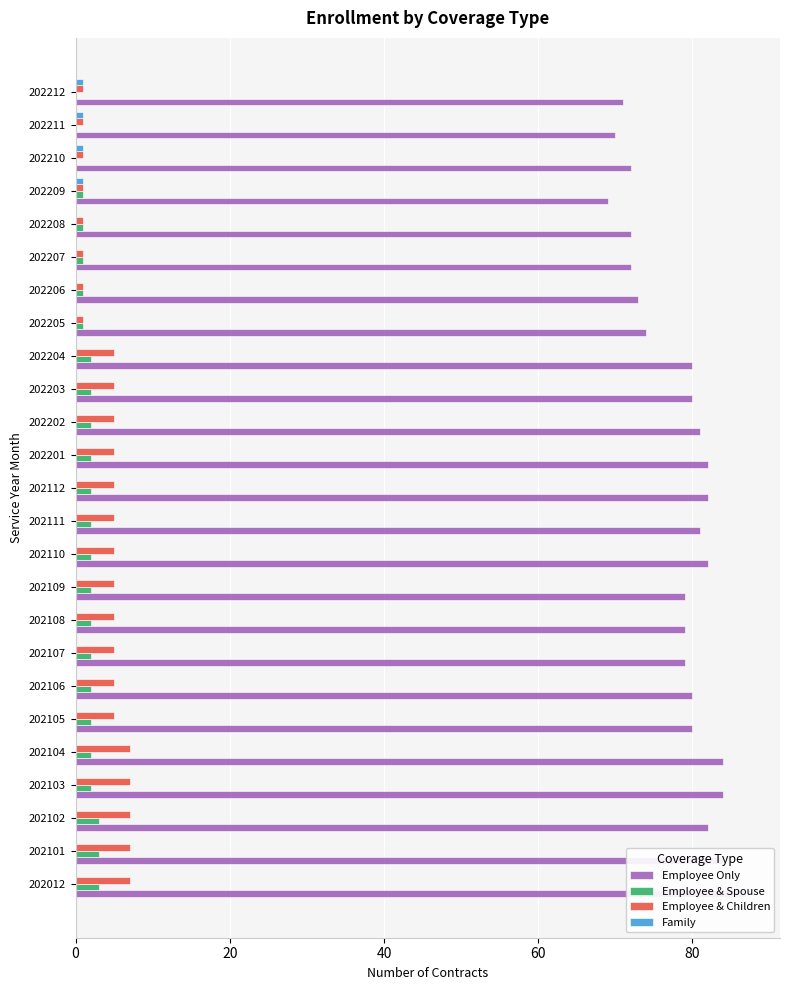

What is the sum of the Employee Only values at 202101 and 202106?

164